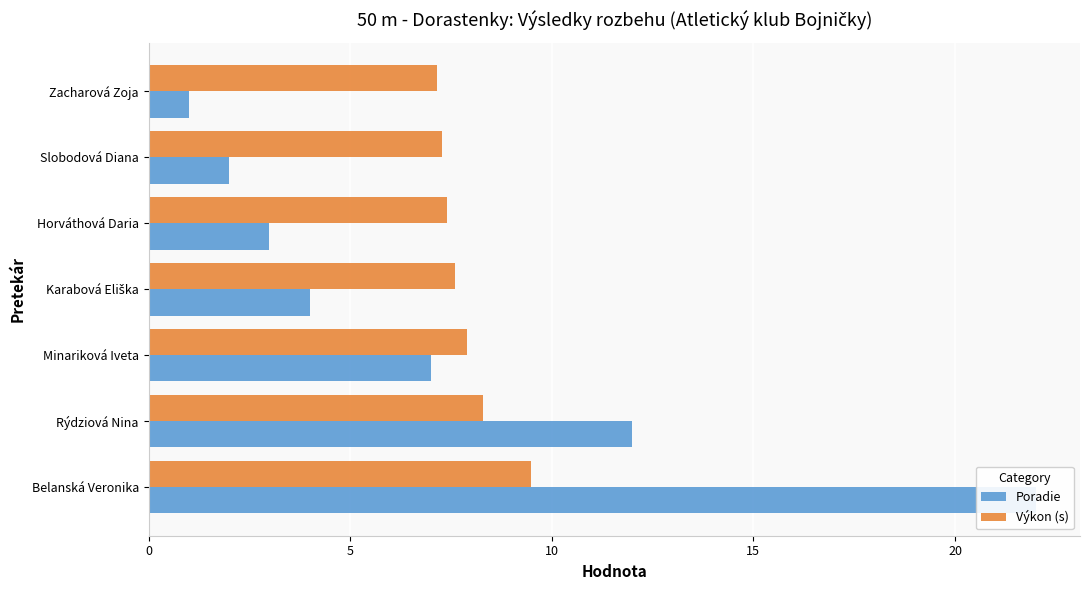

How many bars are there in each group?

2